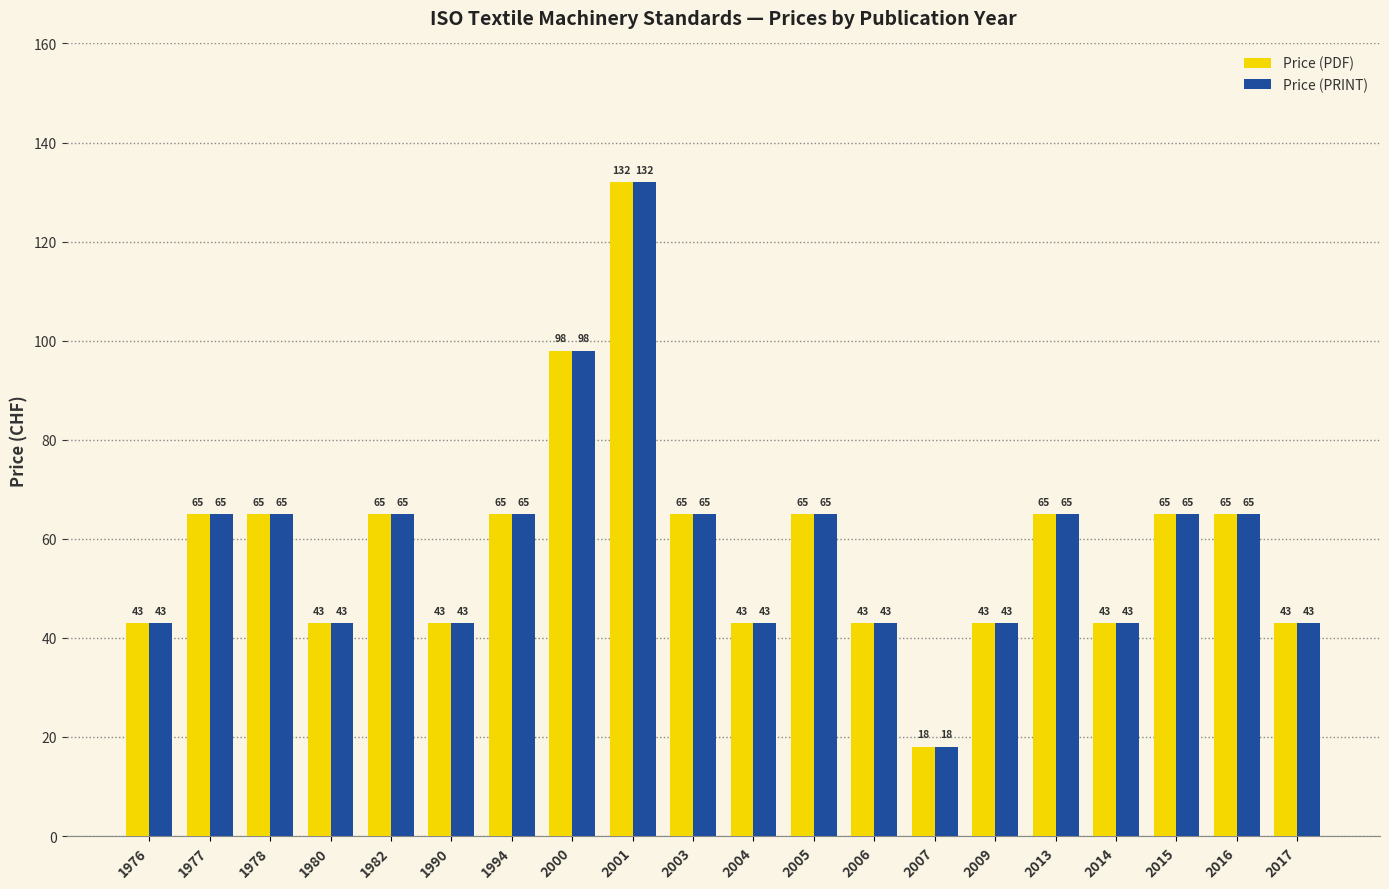

What is the average value of the Price (PDF) series?

59